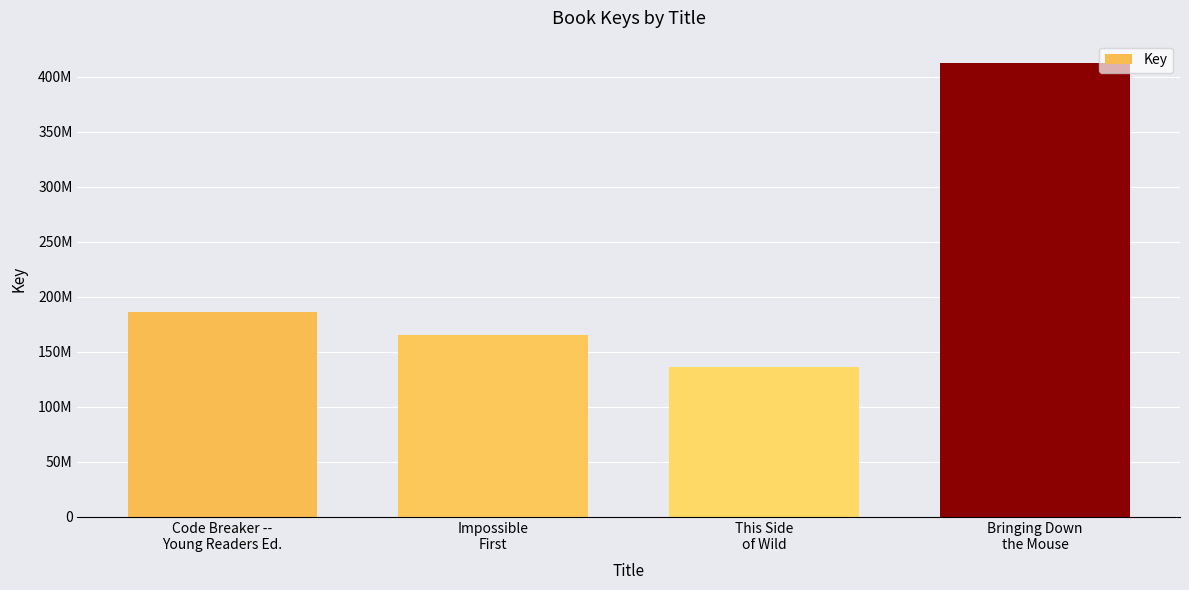

List the labels in order of value, largest first.

Bringing Down
the Mouse, Code Breaker --
Young Readers Ed., Impossible
First, This Side
of Wild